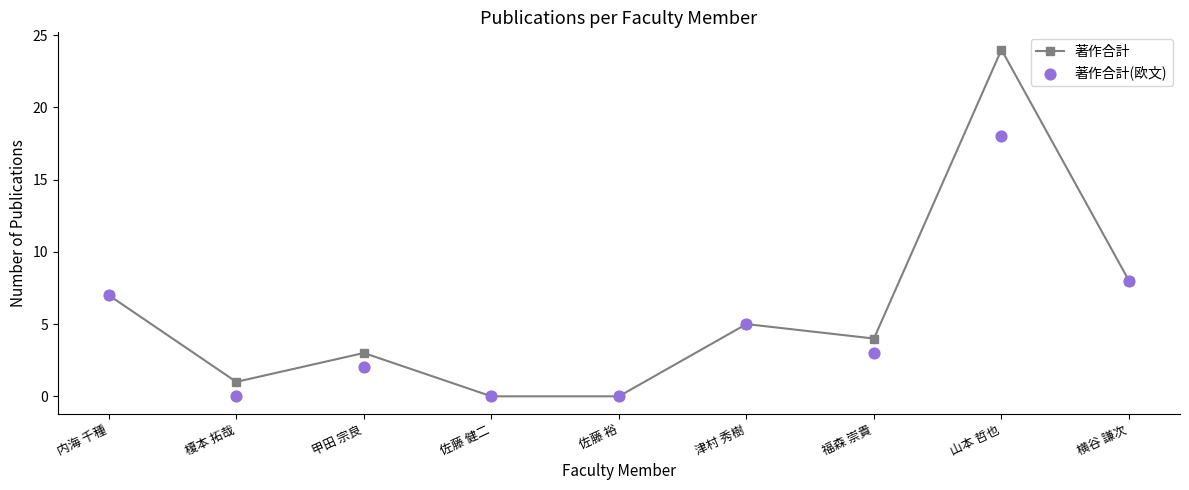

What is the total value across all series at 横谷 謙次?

16